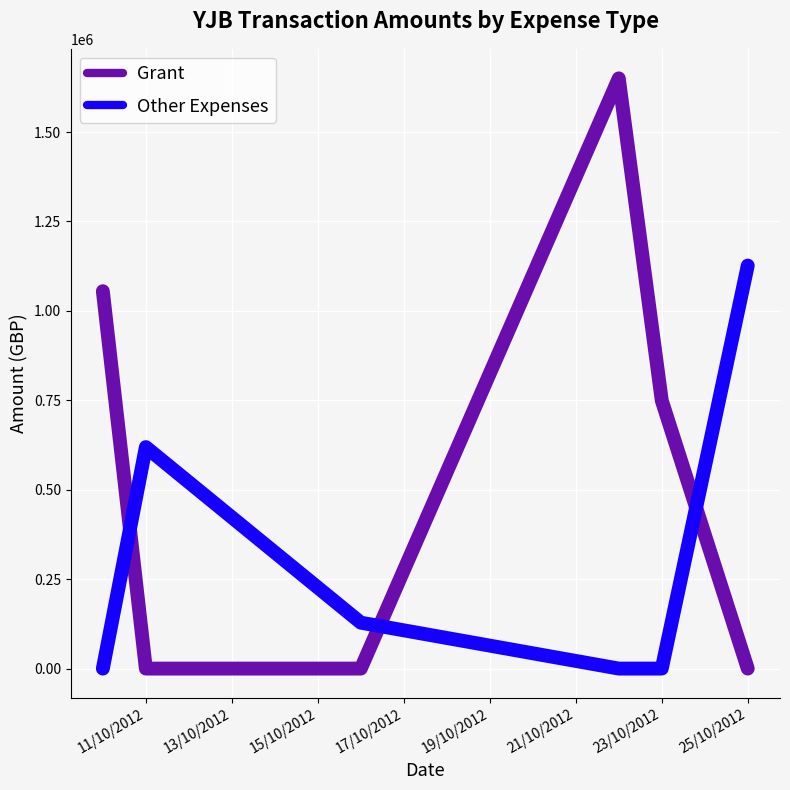

List the series in order of their overall mean, lowest first.

Other Expenses, Grant